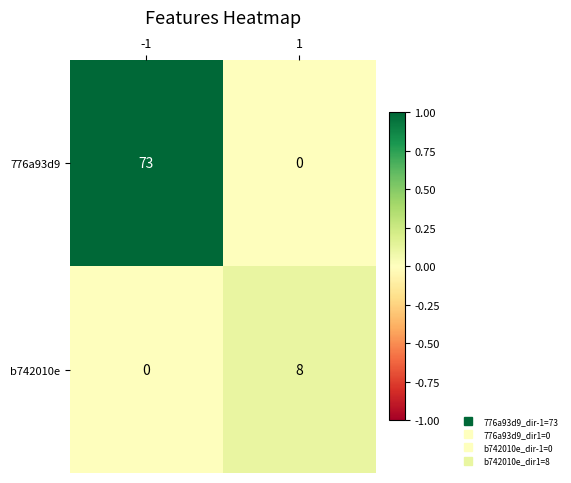

List the series in order of their overall mean, lowest first.

b742010e, 776a93d9